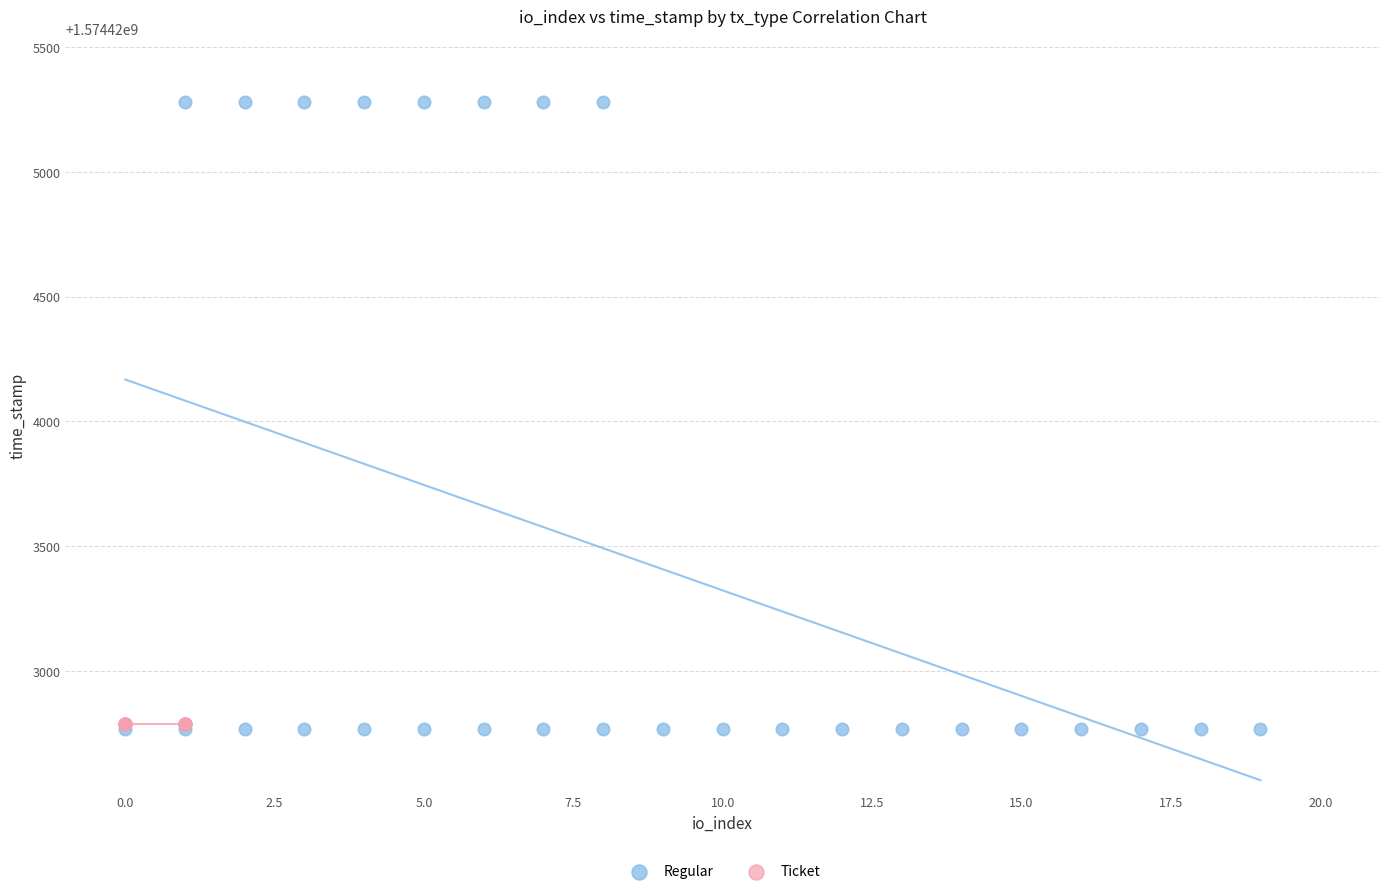

Which series contains the highest Y value?

Regular